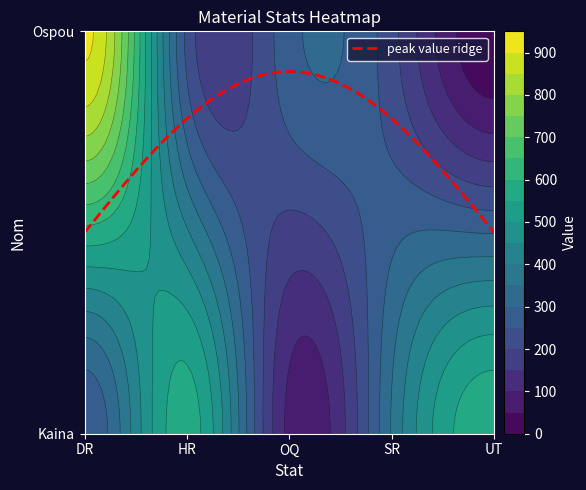

What is the average value of the Kaina series?

372